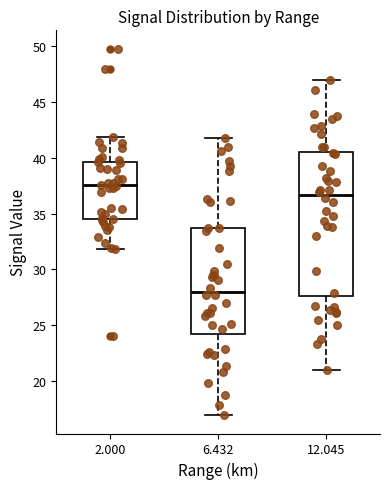

Which box is the tallest, from its lower edge to its upper edge?

12.045